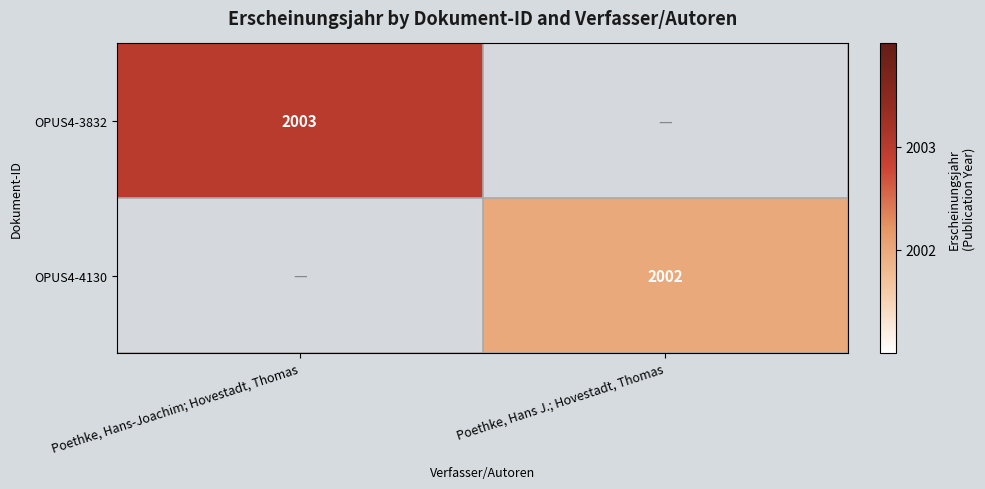

The OPUS4-4130 series shows 2002 at Poethke, Hans J.; Hovestadt, Thomas. True or false?

True